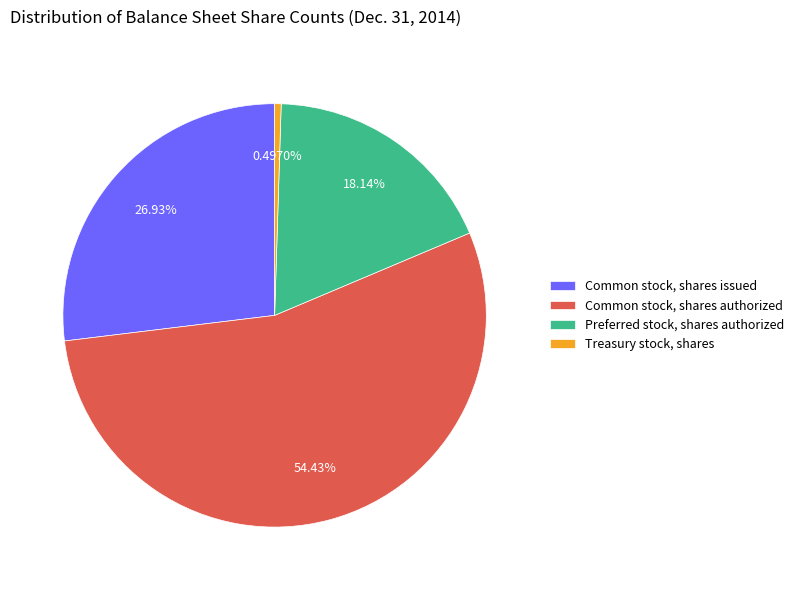

The Preferred stock, shares authorized slice represents 18% of the pie. True or false?

True